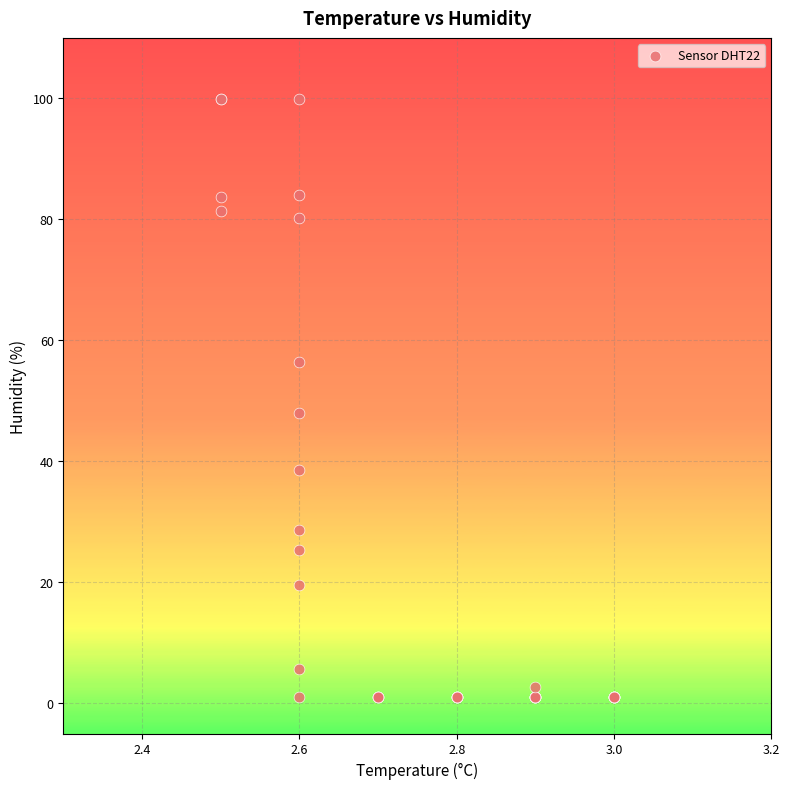

What Y value in the scatter plot is closest to 50?

48.0